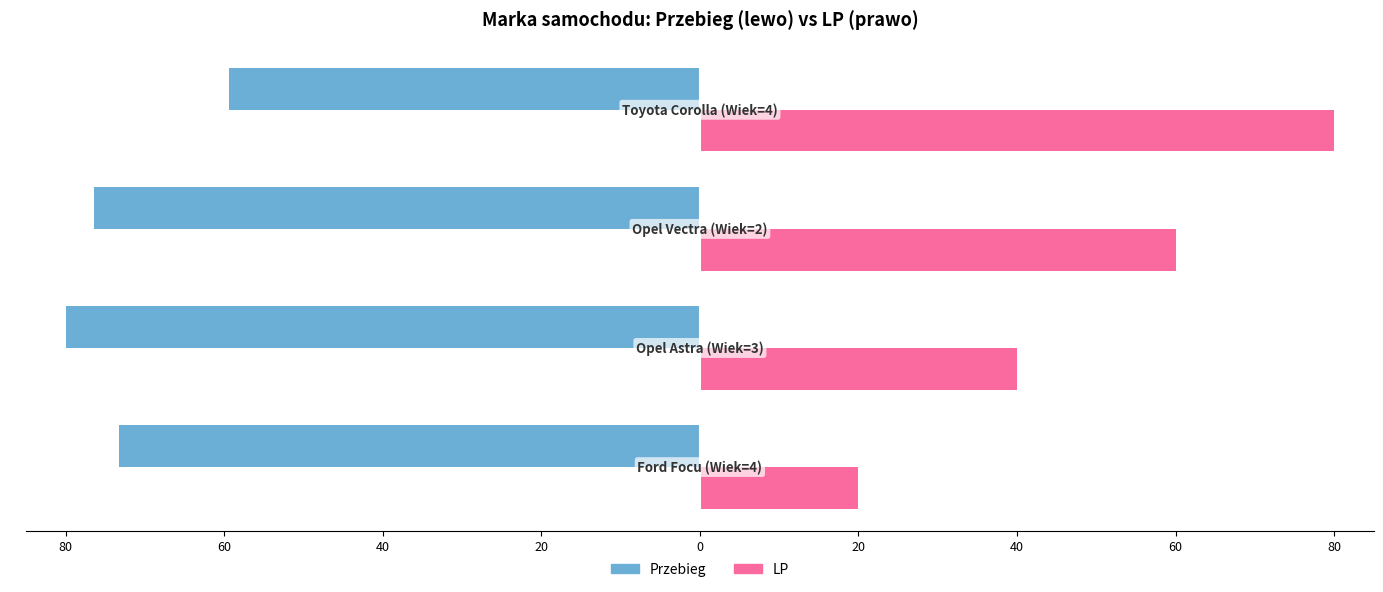

What are all the series names shown in the legend?

Przebieg, LP